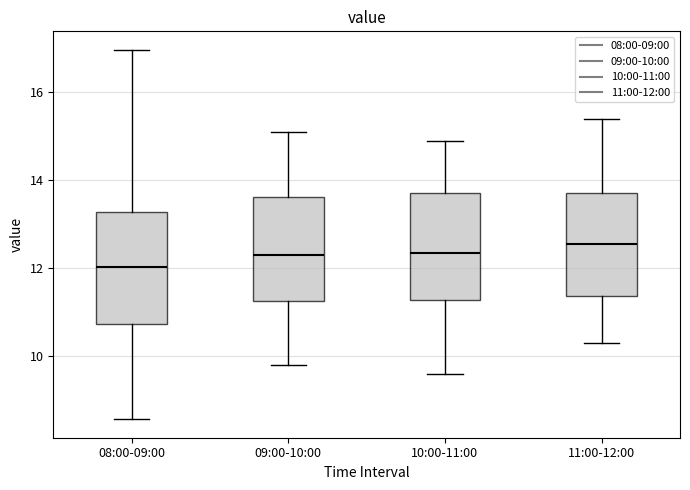

Where does the lower whisker of the box for 11:00-12:00 end on the y-axis? The values are not printed on the chart, so give them approximately, as read against the axis.

10.4